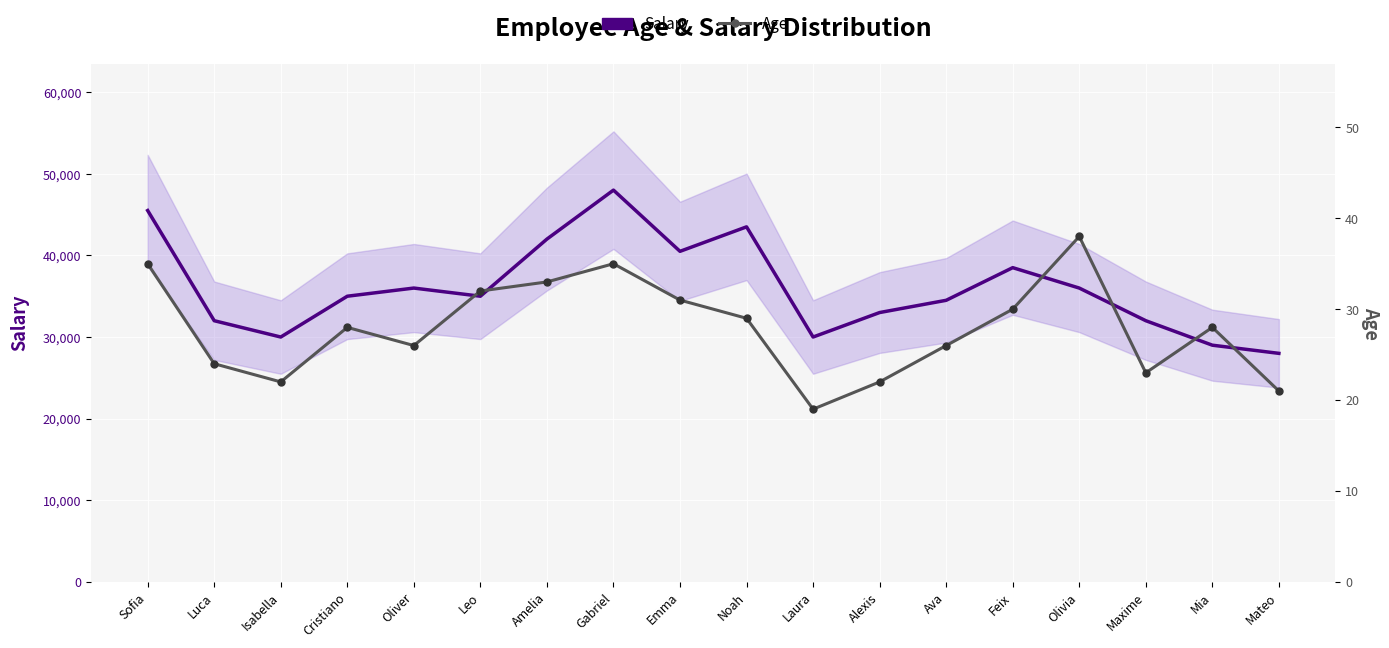

Reading left to right, what are all the values shown in this chart?

Salary: Sofia=45500	Luca=32000	Isabella=30000	Cristiano=35000	Oliver=36000	Leo=35000	Amelia=42000	Gabriel=48000	Emma=40500	Noah=43500	Laura=30000	Alexis=33000	Ava=34500	Feix=38500	Olivia=36000	Maxime=32000	Mia=29000	Mateo=28000
Age: Sofia=35	Luca=24	Isabella=22	Cristiano=28	Oliver=26	Leo=32	Amelia=33	Gabriel=35	Emma=31	Noah=29	Laura=19	Alexis=22	Ava=26	Feix=30	Olivia=38	Maxime=23	Mia=28	Mateo=21